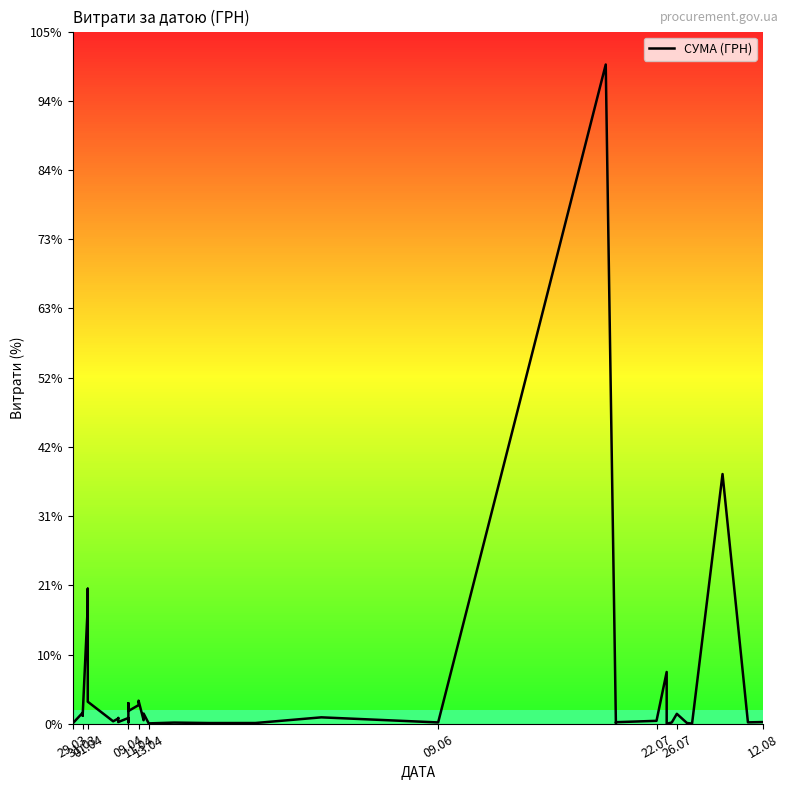

True or false: the data shows 141.6 at 29.03.

False